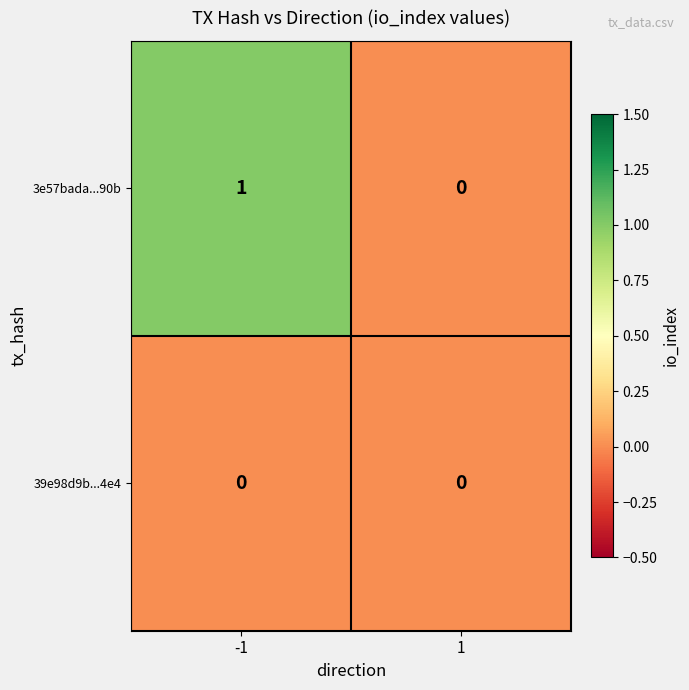

List the series in order of their peak value, lowest first.

39e98d9b...4e4, 3e57bada...90b